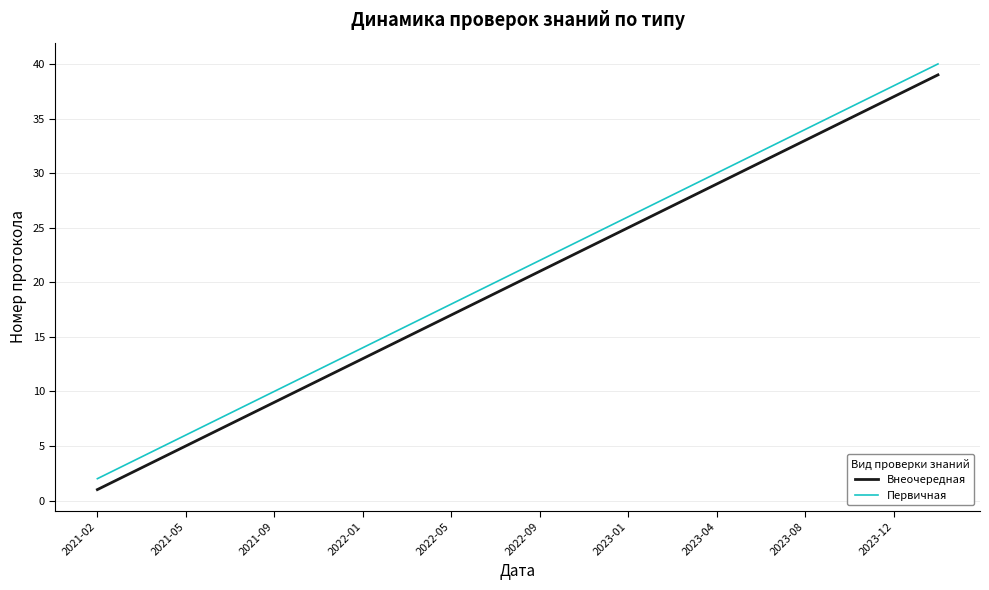

True or false: Первичная and Внеочередная intersect in this chart.

False